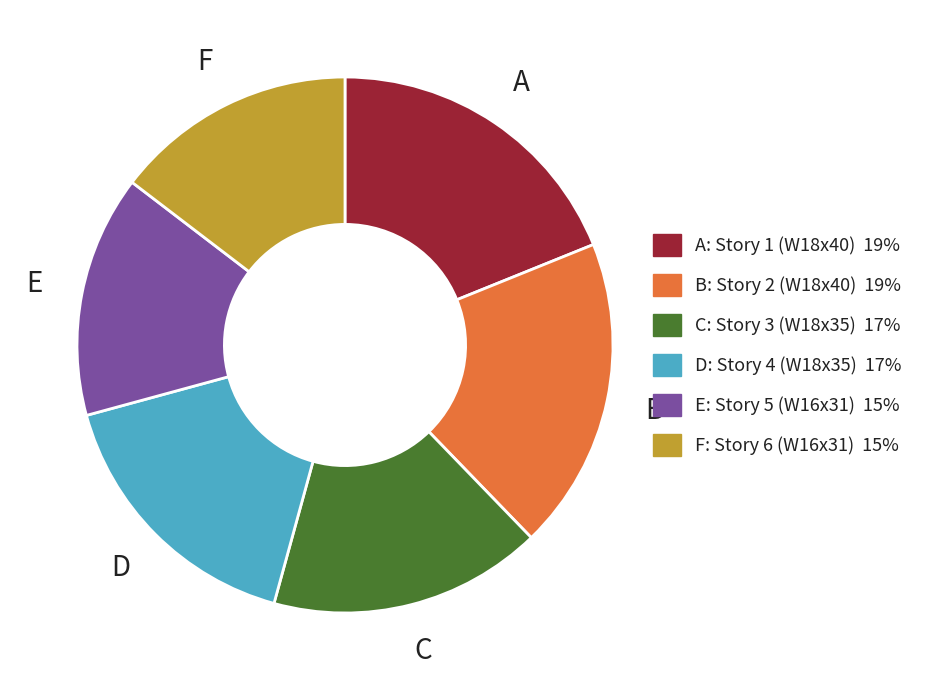

Does any single category account for the majority?

No